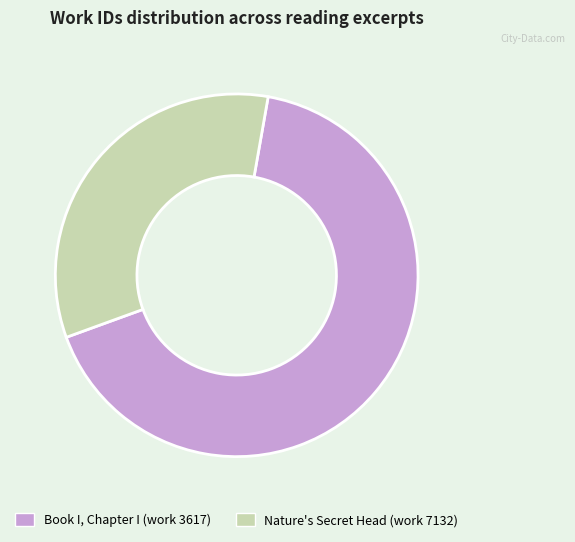

What is the smallest slice in the pie chart?

Nature's Secret Head (work 7132)